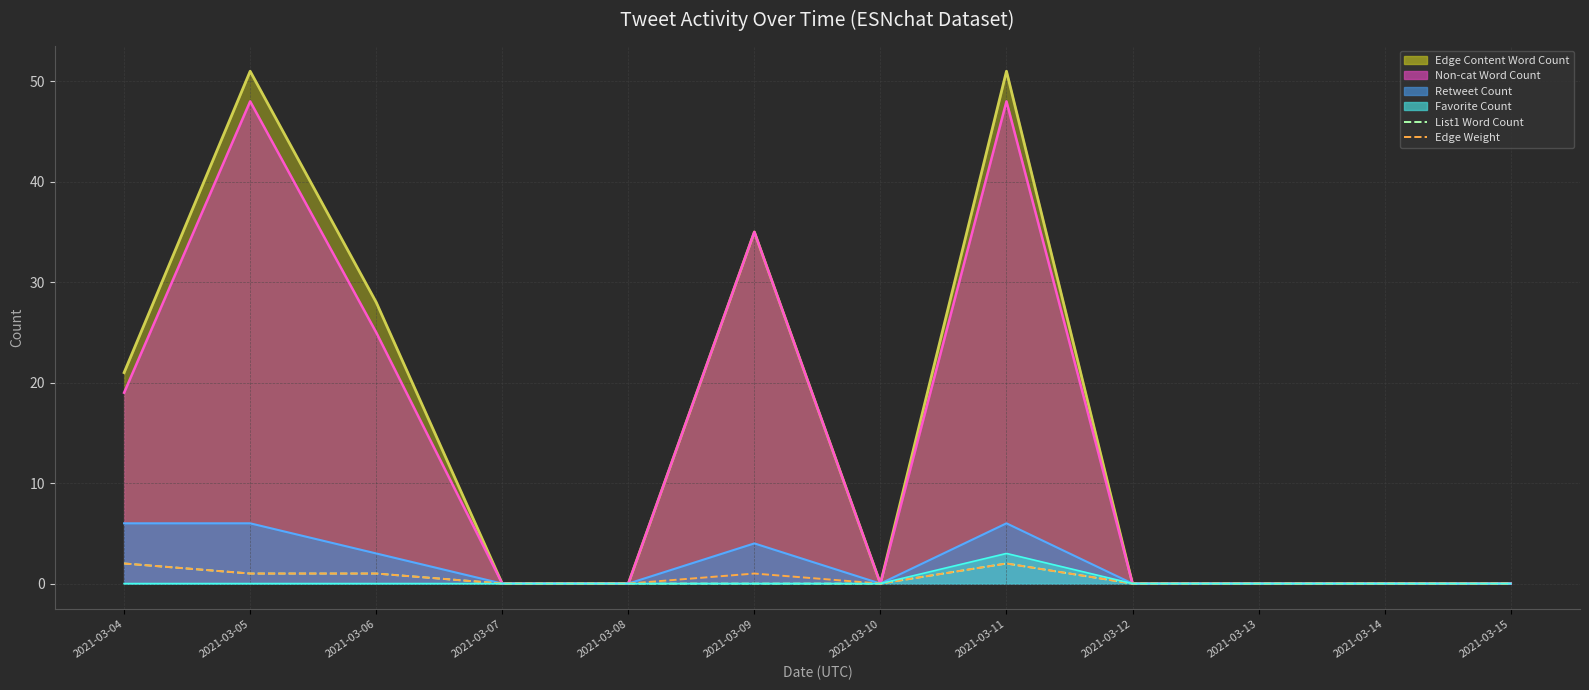

Which has a higher value, 2021-03-06 or 2021-03-05?

2021-03-06